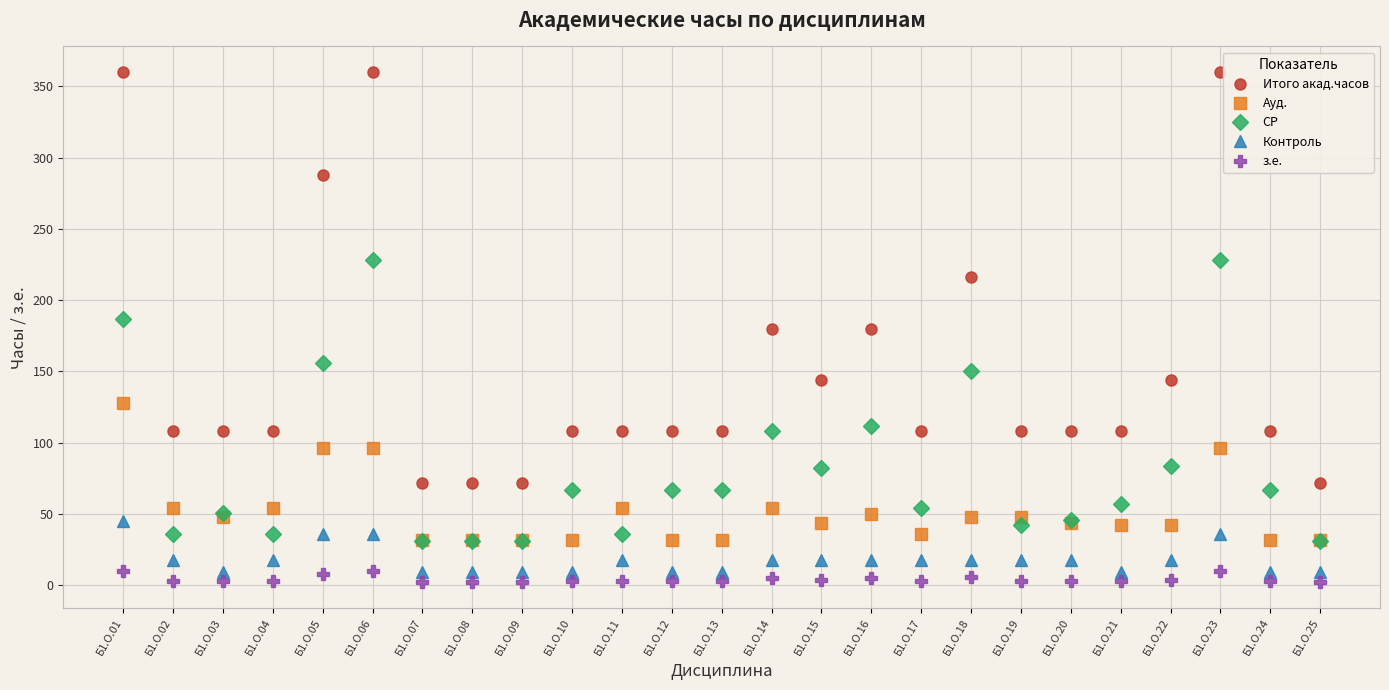

Where is Итого акад.часов nearest to the value 216?

Б1.О.18